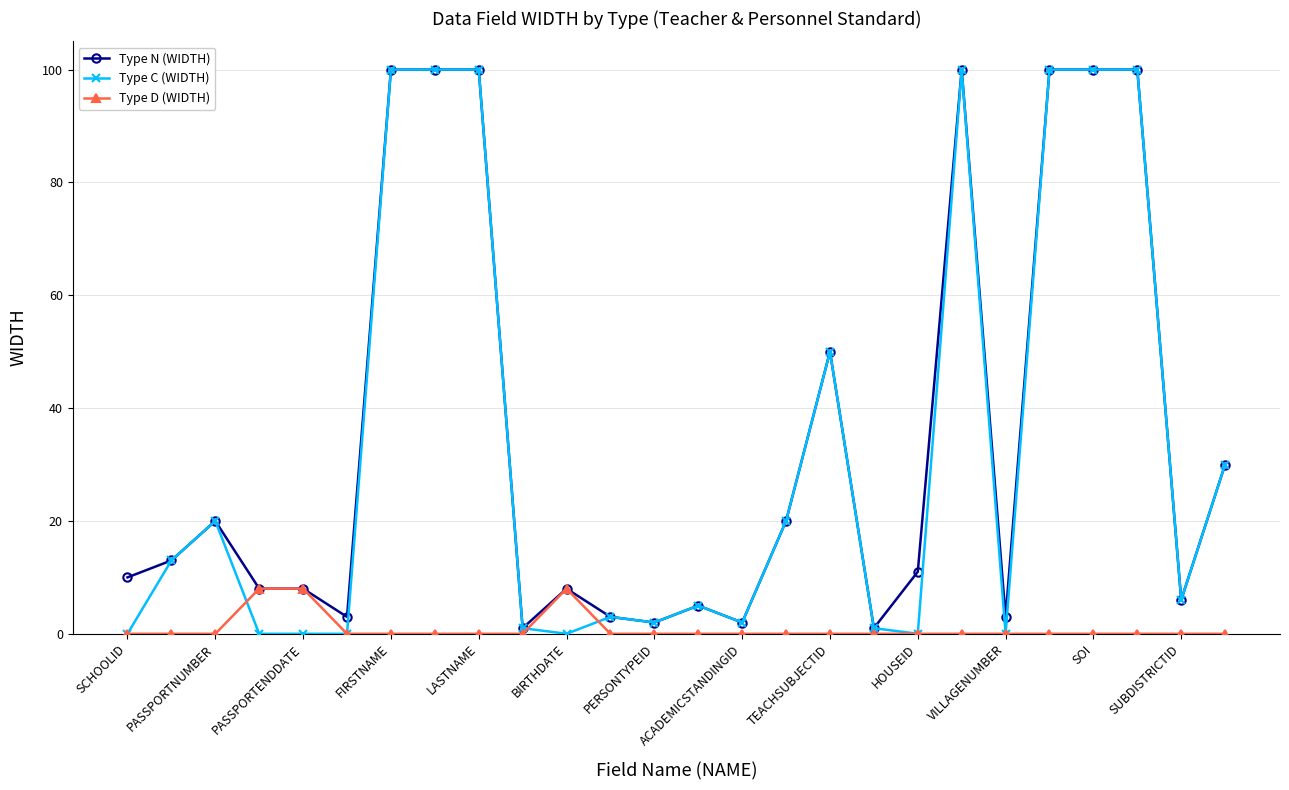

True or false: Type N (WIDTH) has more than 0 interior local peaks.

True